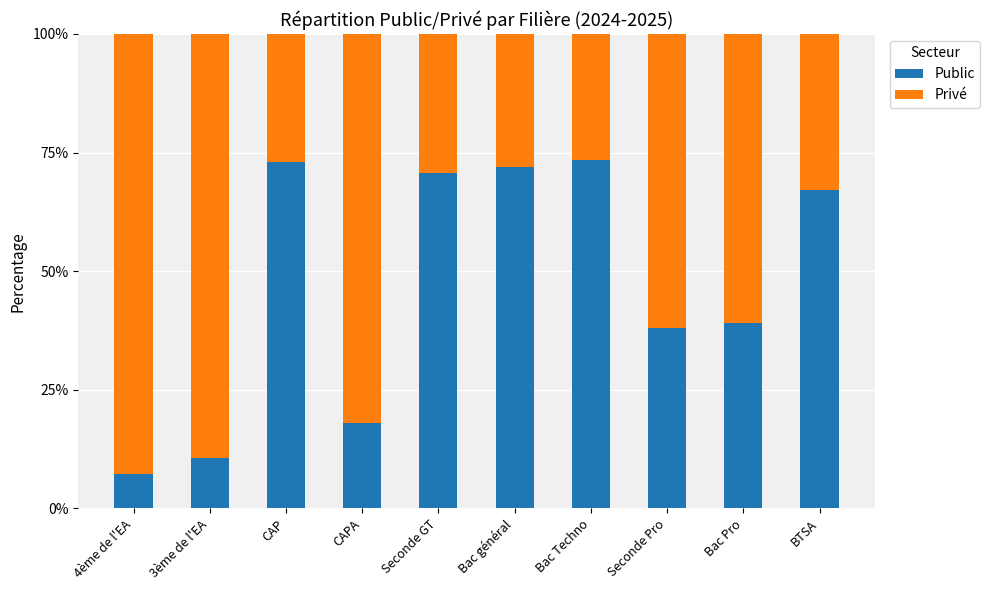

Reading left to right, transcribe the values for Public.

7.3	10.7	72.9	18.1	70.7	72.1	73.3	38.0	39.1	67.2